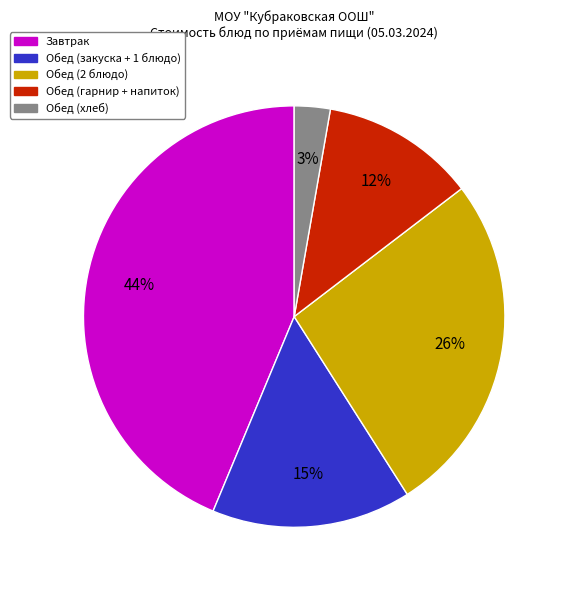

To the nearest percent, what is the difference between the largest and smallest slice percentages?

41%